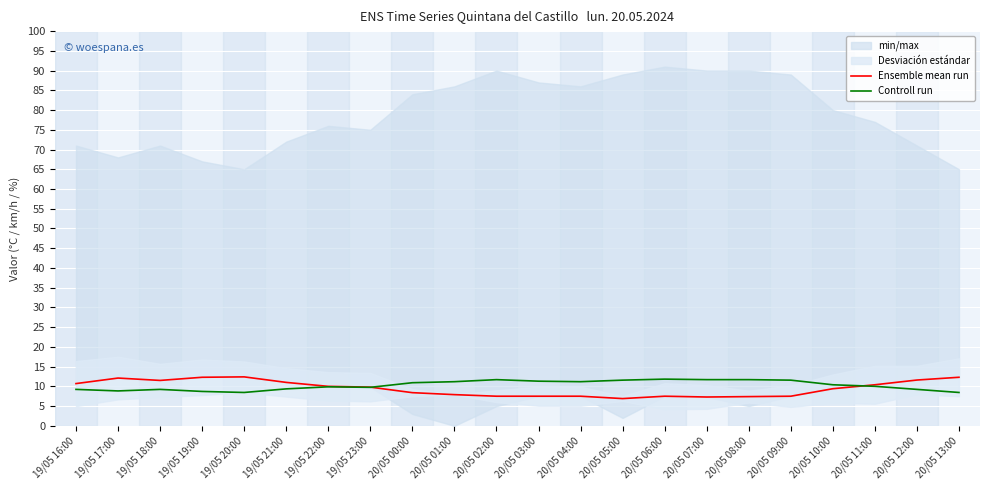

Which category has the lowest value across all series?

20/05 05:00